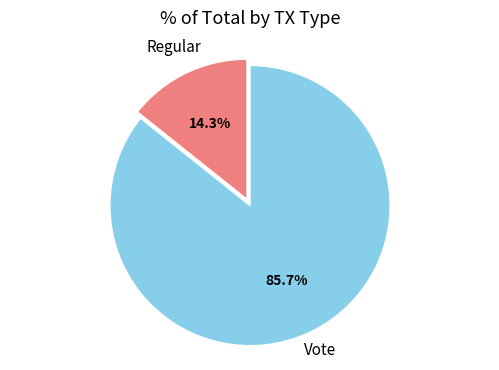

Rank the categories by value from lowest to highest.

Regular, Vote